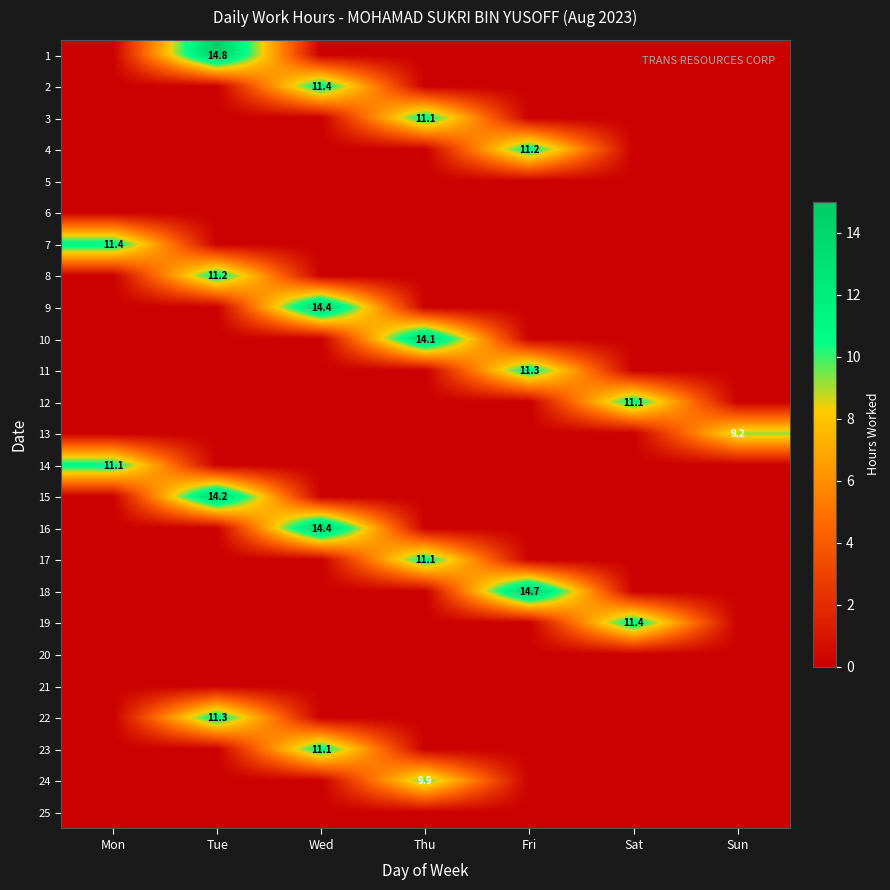

At how many categories does at least one series exceed 2?

7